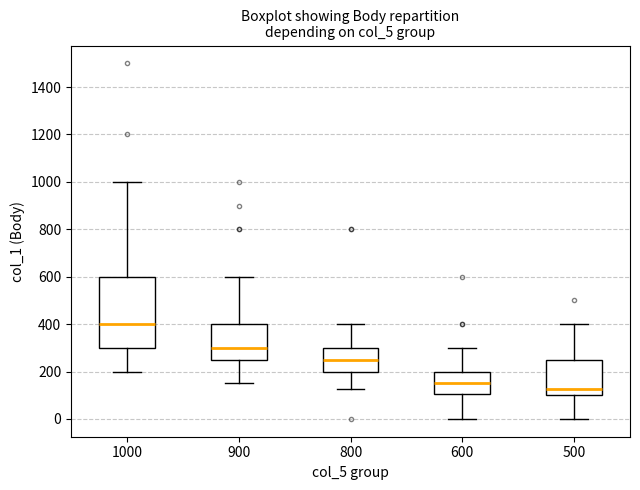

Reading left to right, transcribe this box plot: for each box, give where its median line is, the range the box spans, and where its two whiskers end, as read against the y-axis. The values are not printed on the chart, so give them approximately, as read against the axis.

1000: median 400, box 300 to 600, whiskers 200 to 1000
900: median 300, box 260 to 400, whiskers 160 to 600
800: median 260, box 200 to 300, whiskers 120 to 400
600: median 160, box 100 to 200, whiskers 0 to 300
500: median 120, box 100 to 260, whiskers 0 to 400